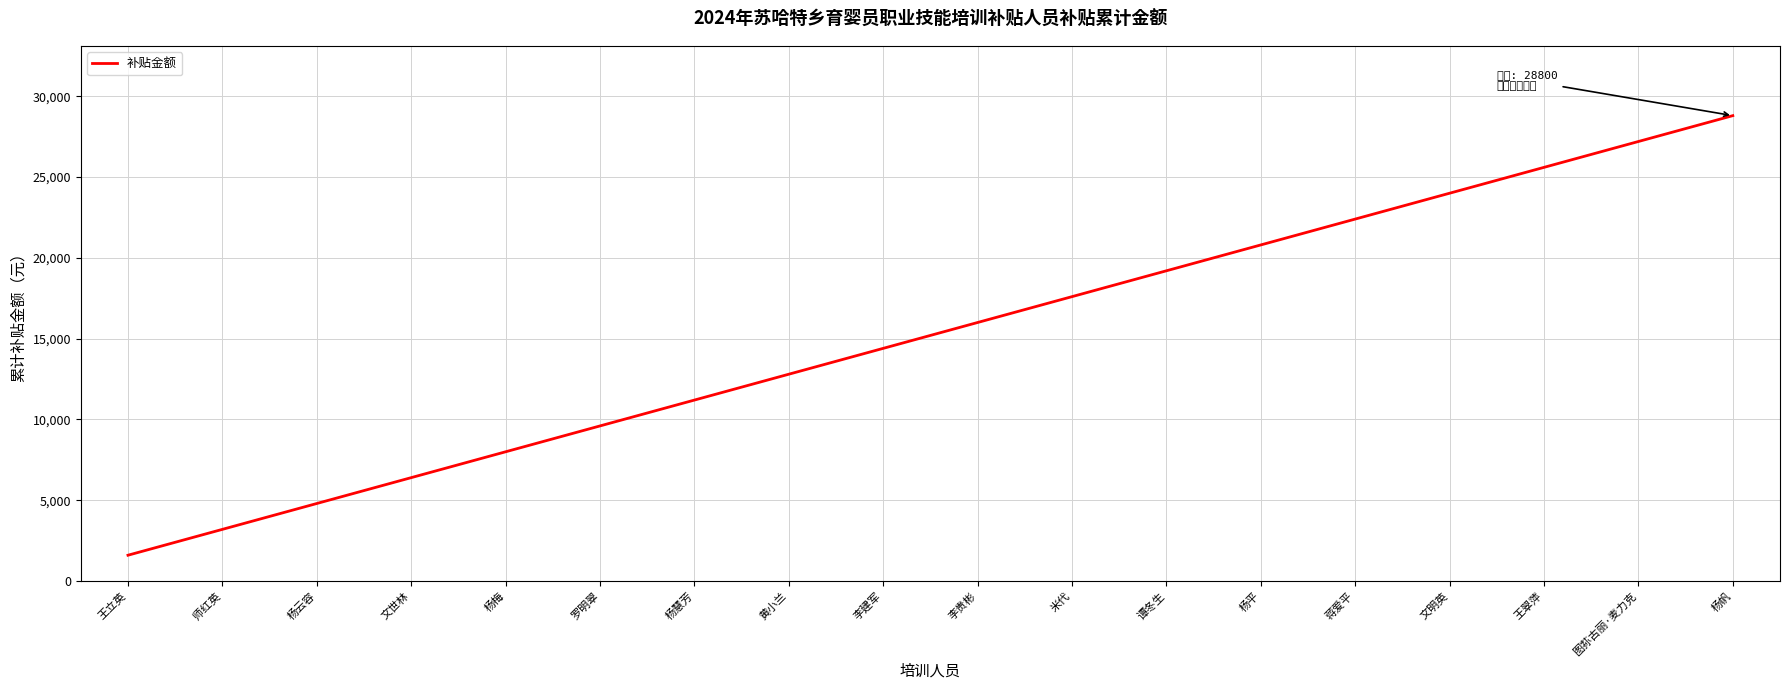

What is the difference between the maximum and minimum values?

27200